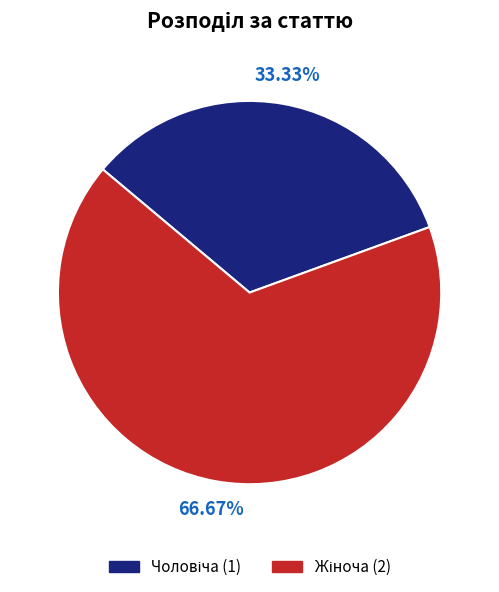

Is there a majority slice in this chart?

Yes